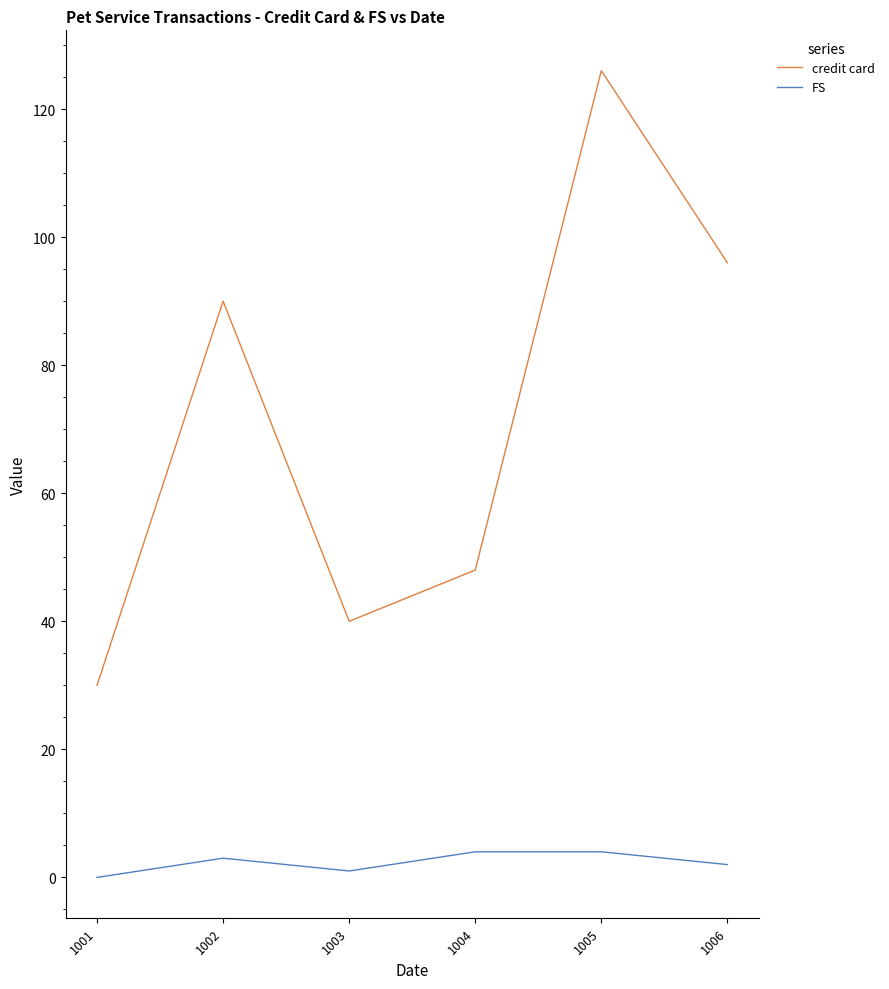

Where is credit card nearest to the value 78?

1002